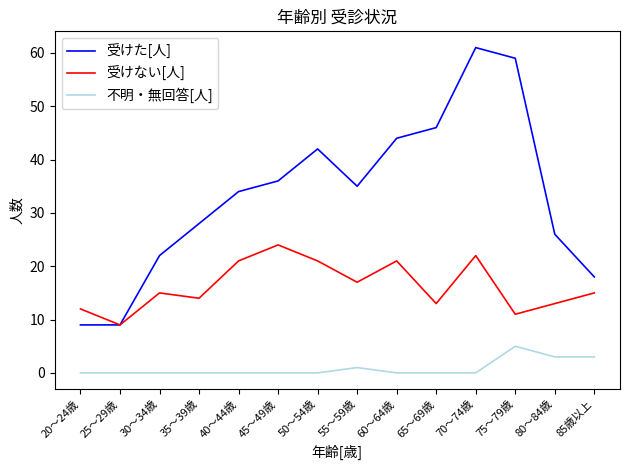

What is the difference between the 不明・無回答[人] values at 65～69歳 and 55～59歳?

1